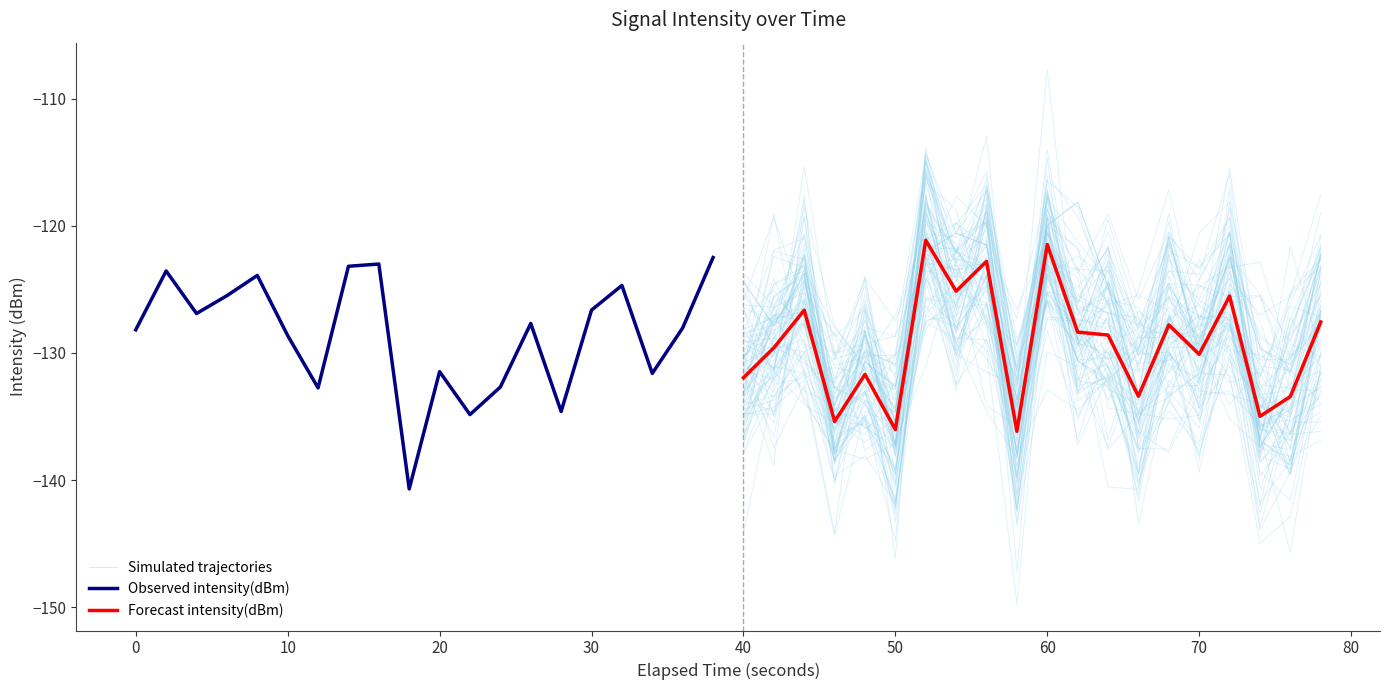

Between 80 and 12, which is larger?

12